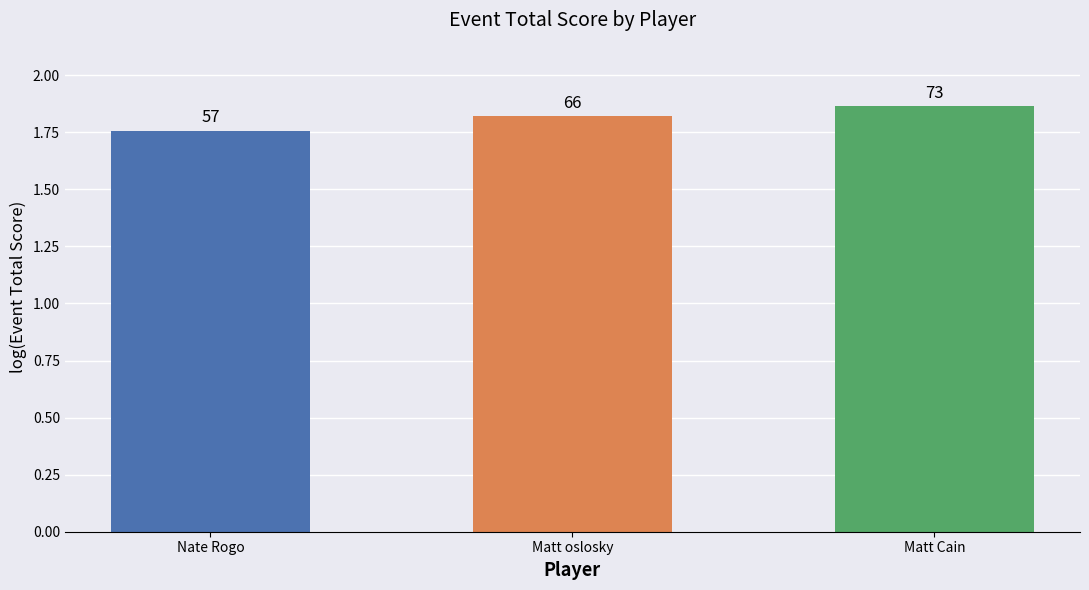

Which label corresponds to the smallest value in the chart?

Nate Rogo